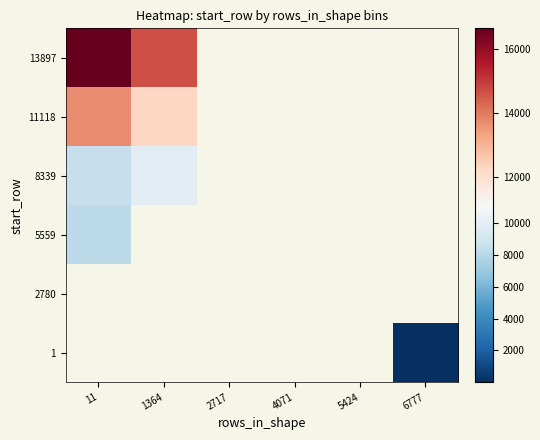

What is the approximate value of 8339 at 1364?

9980.0